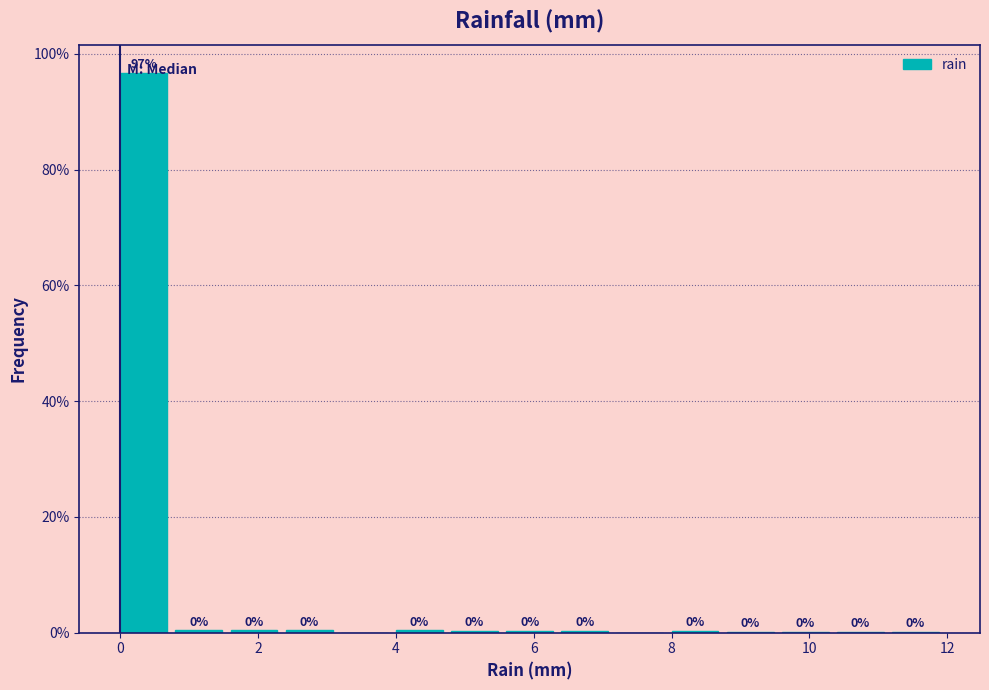

Over which range of the x-axis is the bar tallest?

0.0 to 0.8